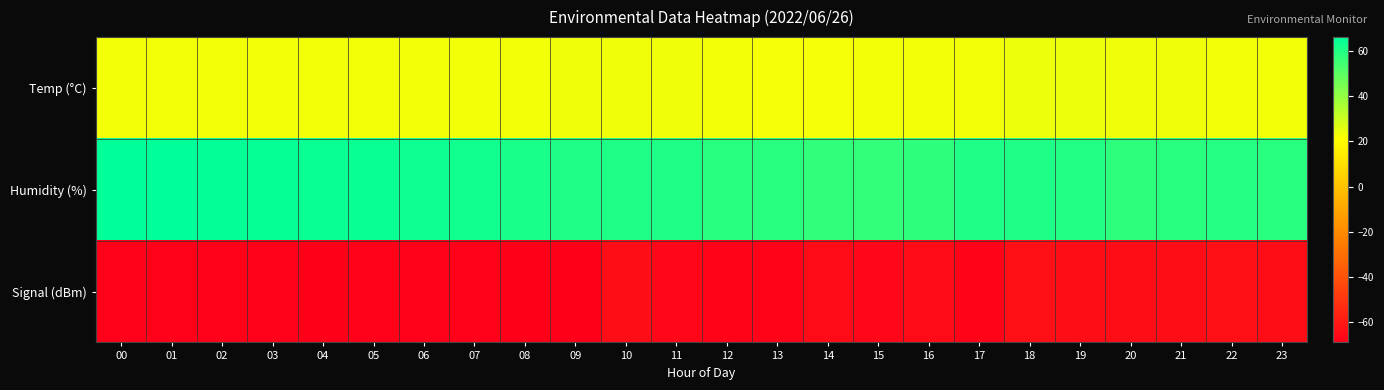

Which series has the largest range (max minus min)?

Humidity (%)